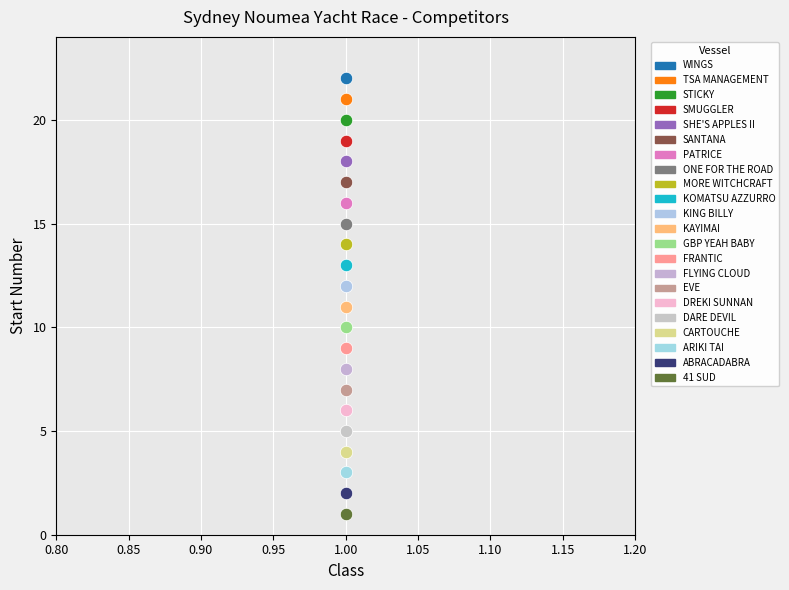

Which series contains the lowest Y value?

41 SUD